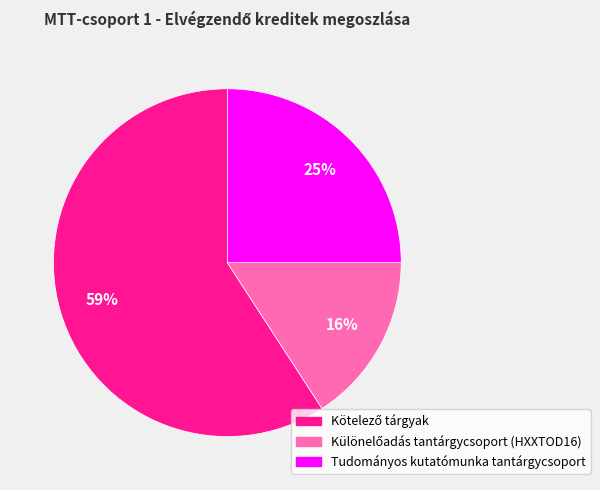

To the nearest percent, what is the difference between the largest and smallest slice percentages?

43%